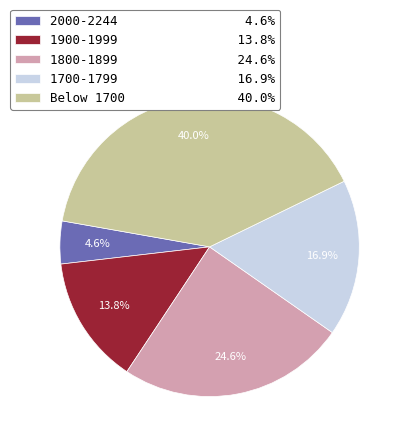

Rank the categories by value from lowest to highest.

2000-2244 4.6%, 1900-1999 13.8%, 1700-1799 16.9%, 1800-1899 24.6%, Below 1700 40.0%